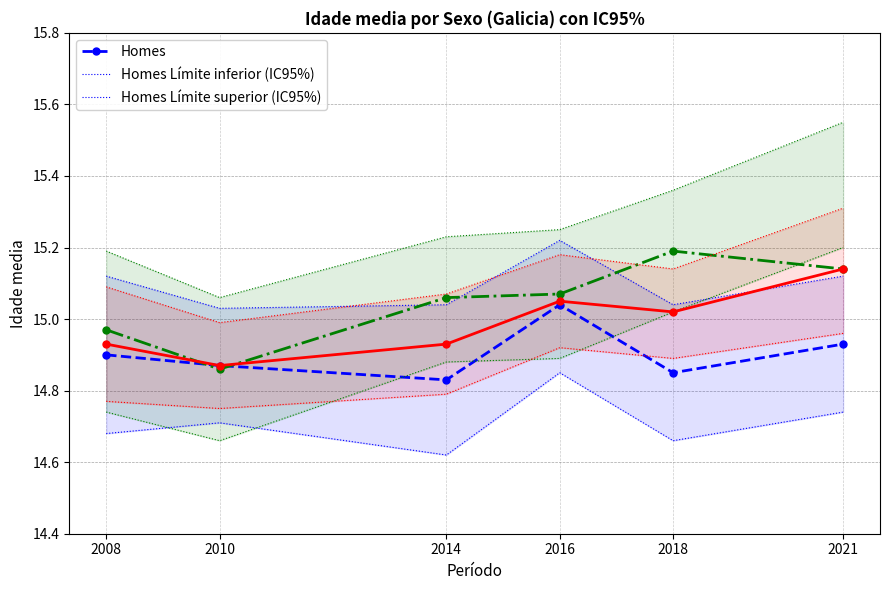

How many Homes values are between 14 and 15?

5